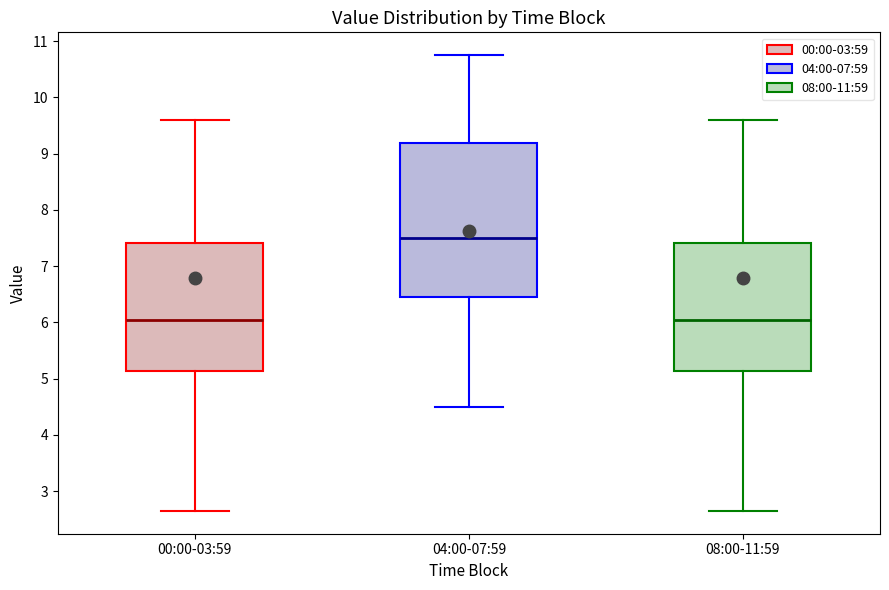

Where does the upper whisker of the box for 00:00-03:59 end on the y-axis? The values are not printed on the chart, so give them approximately, as read against the axis.

9.6